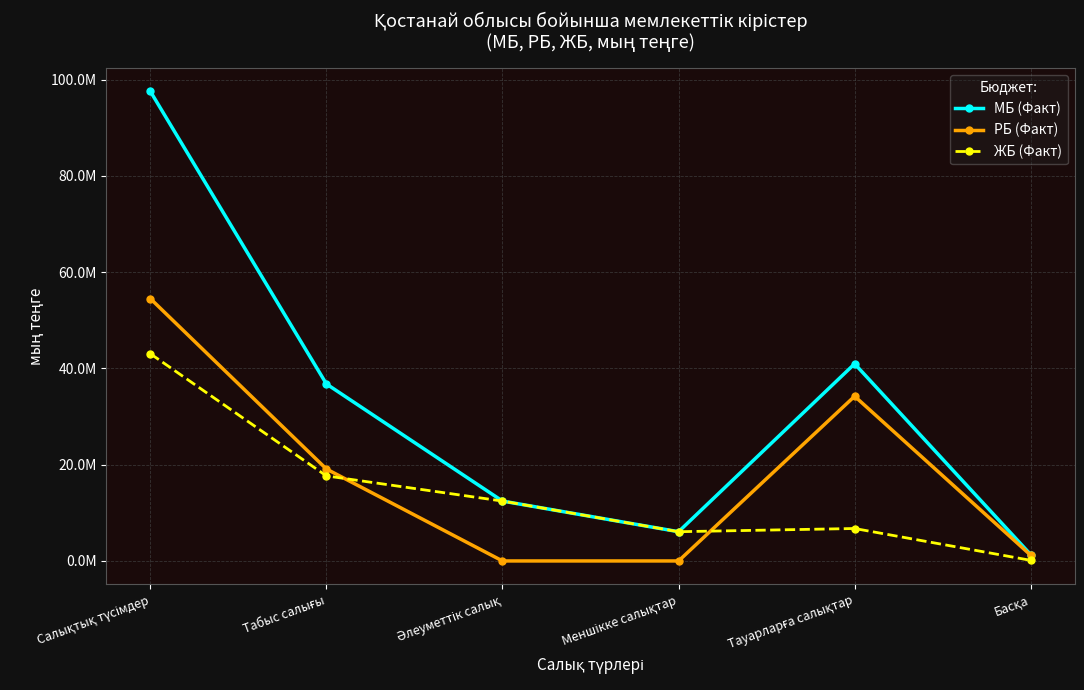

What is the sum of all МБ (Факт) values?

195115984